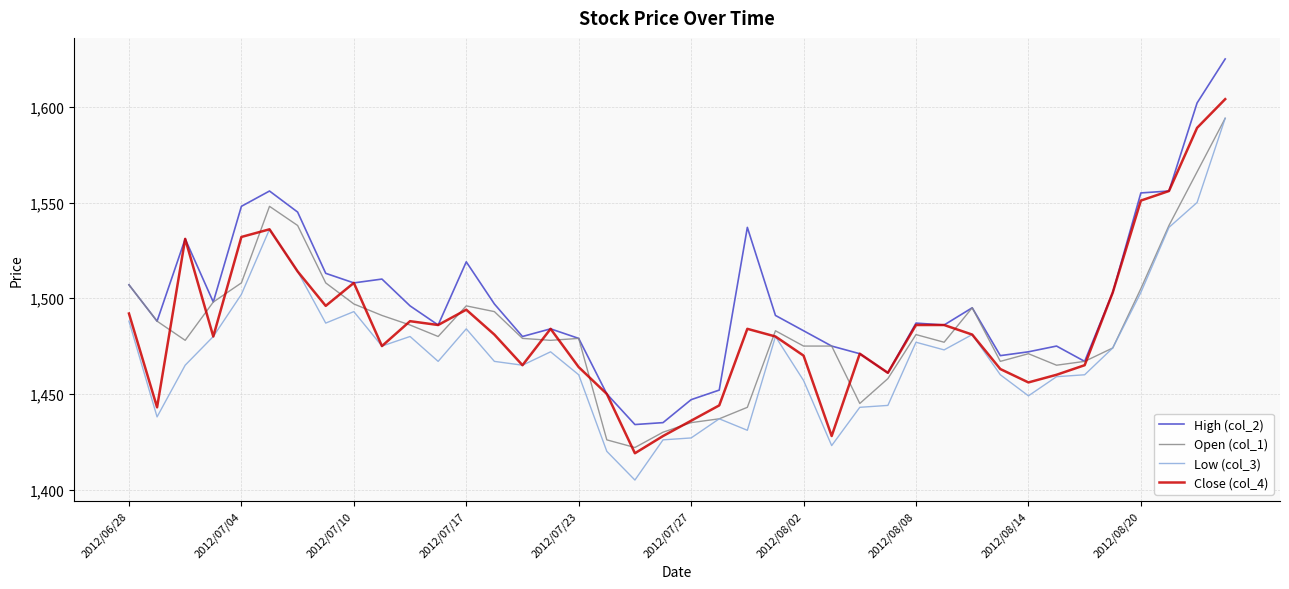

Which series has the largest total across all categories?

High (col_2)